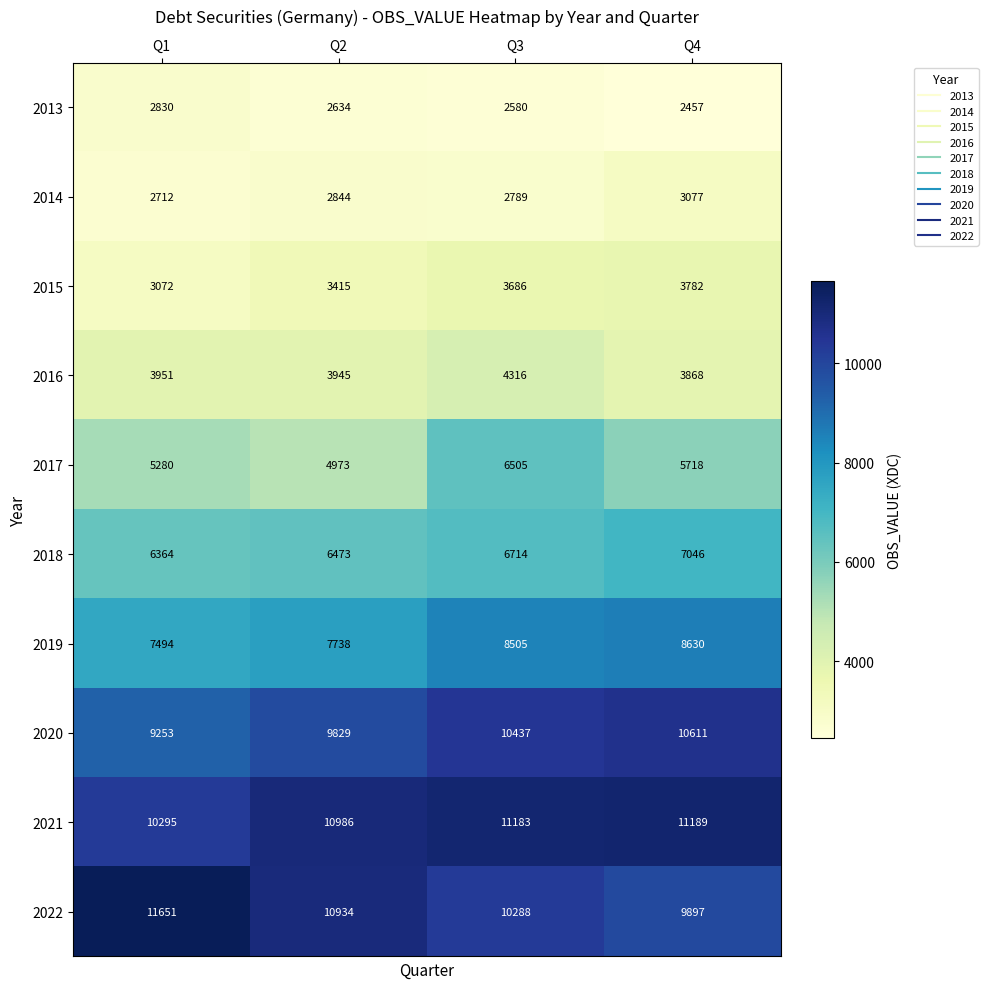

What is the sum of the 2014 values at Q2 and Q3?

5633